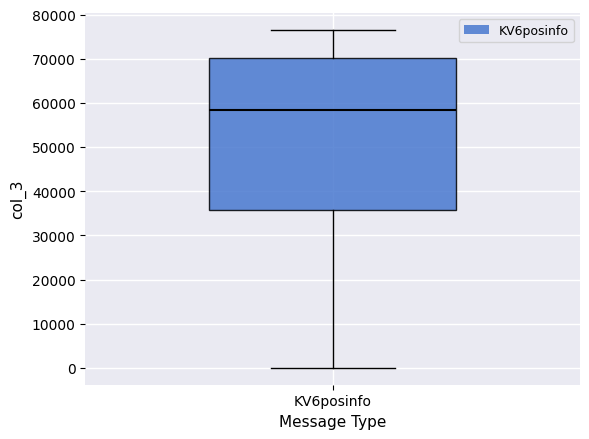

Where does the lower whisker of the box for KV6posinfo end on the y-axis? The values are not printed on the chart, so give them approximately, as read against the axis.

0